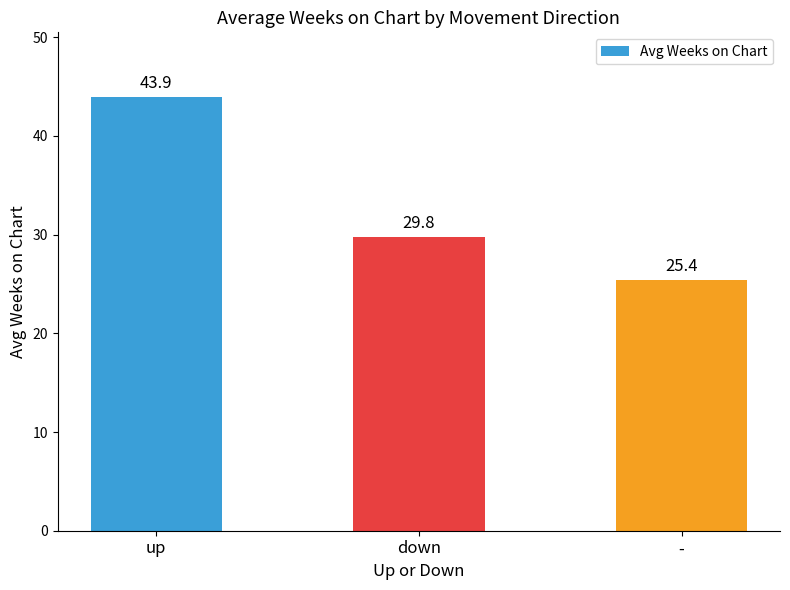

Rank the categories by value from lowest to highest.

-, down, up